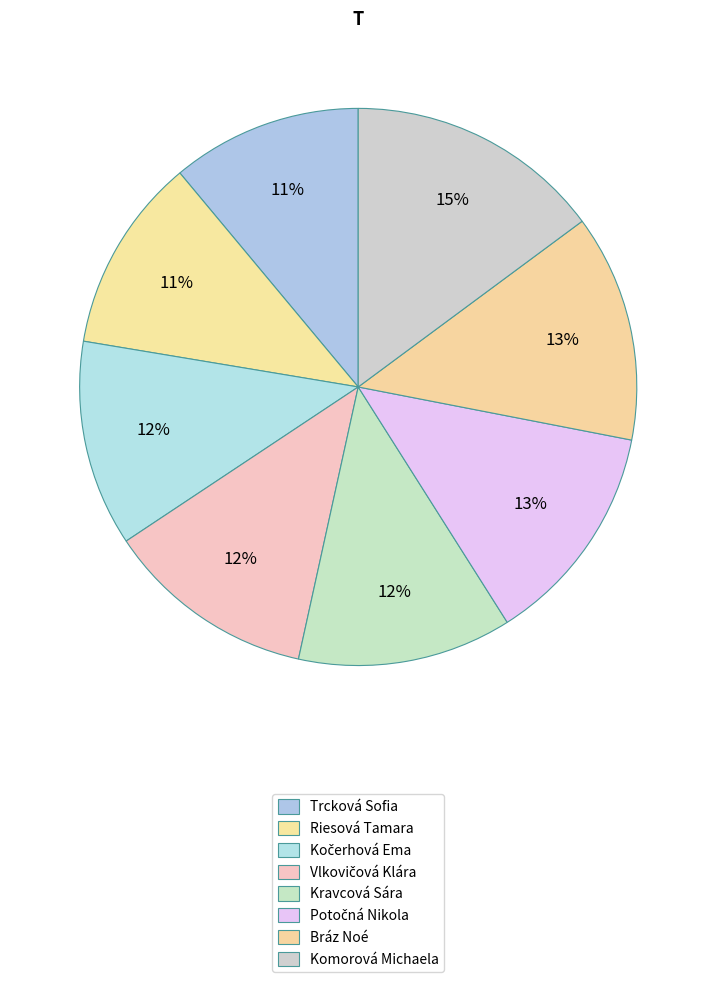

How many segments does this pie chart have?

8